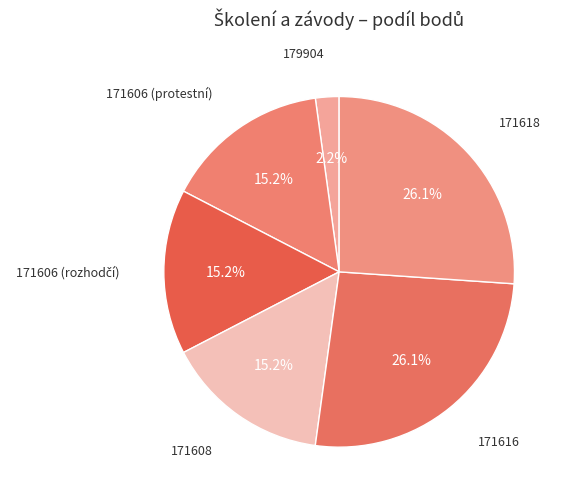

How many slices are in this pie chart?

6